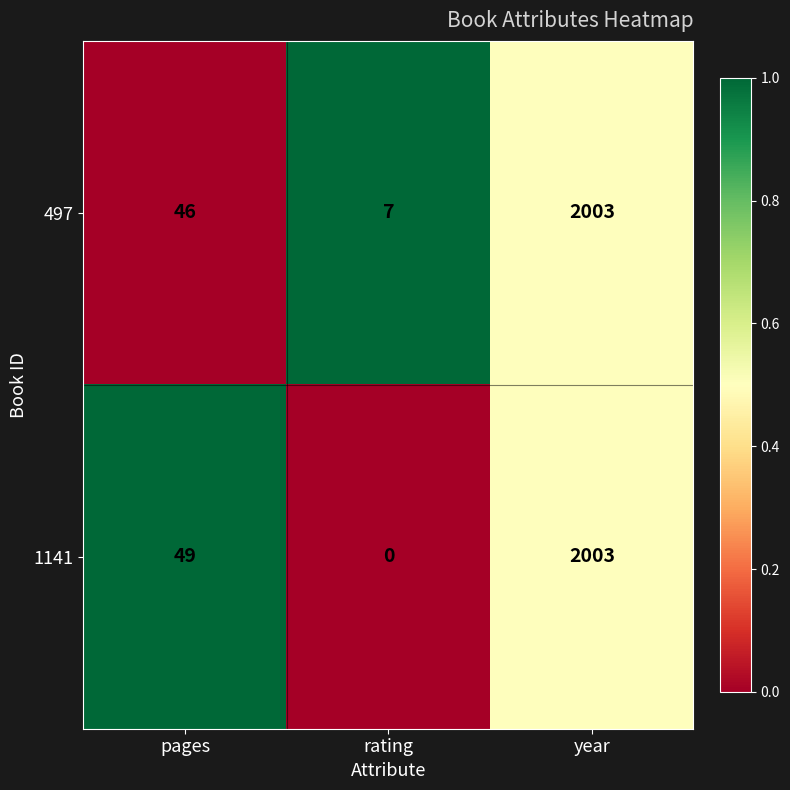

At which category is the sum across all series the highest?

year